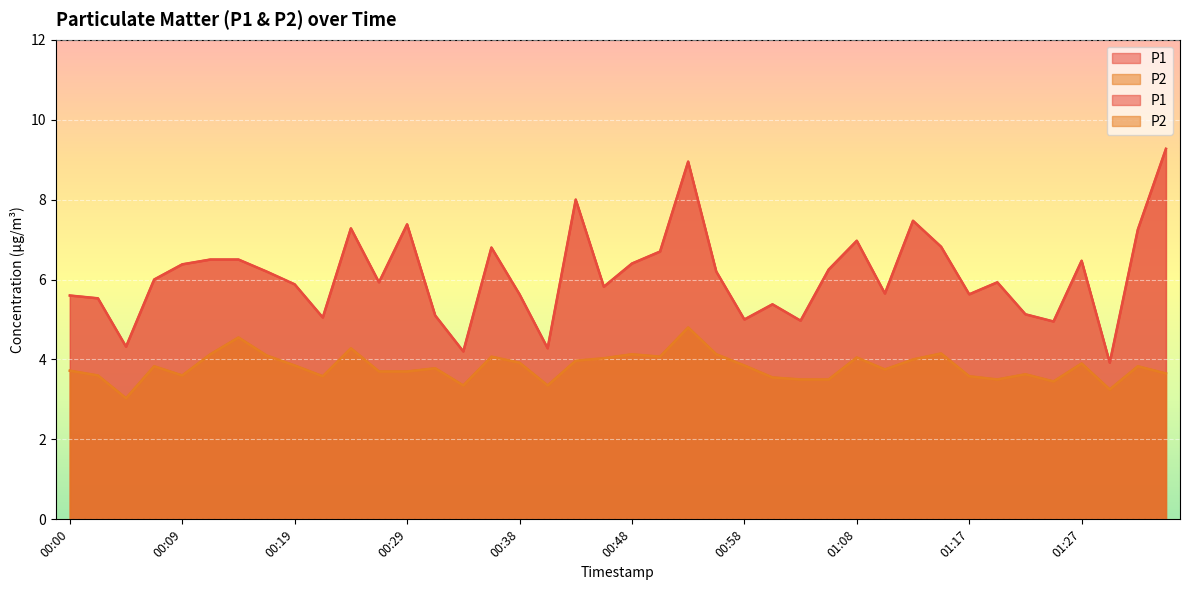

Reading left to right, extract all data points from this chart.

P1: 00:00=5.6	00:02=5.5	00:04=4.3	00:07=6.0	00:09=6.4	00:12=6.5	00:14=6.5	00:17=6.2	00:19=5.9	00:21=5.0	00:24=7.3	00:26=5.9	00:29=7.4	00:31=5.1	00:34=4.2	00:36=6.8	00:38=5.6	00:41=4.3	00:43=8.0	00:46=5.8	00:48=6.4	00:51=6.7	00:53=8.9	00:55=6.2	00:58=5.0	01:00=5.4	01:03=5.0	01:05=6.2	01:08=7.0	01:10=5.7	01:13=7.5	01:15=6.8	01:17=5.6	01:20=5.9	01:22=5.1	01:25=5.0	01:27=6.5	01:30=3.9	01:32=7.2	01:35=9.3
P2: 00:00=3.7	00:02=3.6	00:04=3.0	00:07=3.8	00:09=3.6	00:12=4.1	00:14=4.5	00:17=4.1	00:19=3.9	00:21=3.6	00:24=4.3	00:26=3.7	00:29=3.7	00:31=3.8	00:34=3.4	00:36=4.1	00:38=3.9	00:41=3.4	00:43=4.0	00:46=4.0	00:48=4.1	00:51=4.1	00:53=4.8	00:55=4.1	00:58=3.9	01:00=3.5	01:03=3.5	01:05=3.5	01:08=4.0	01:10=3.8	01:13=4.0	01:15=4.2	01:17=3.6	01:20=3.5	01:22=3.6	01:25=3.5	01:27=3.9	01:30=3.2	01:32=3.8	01:35=3.6